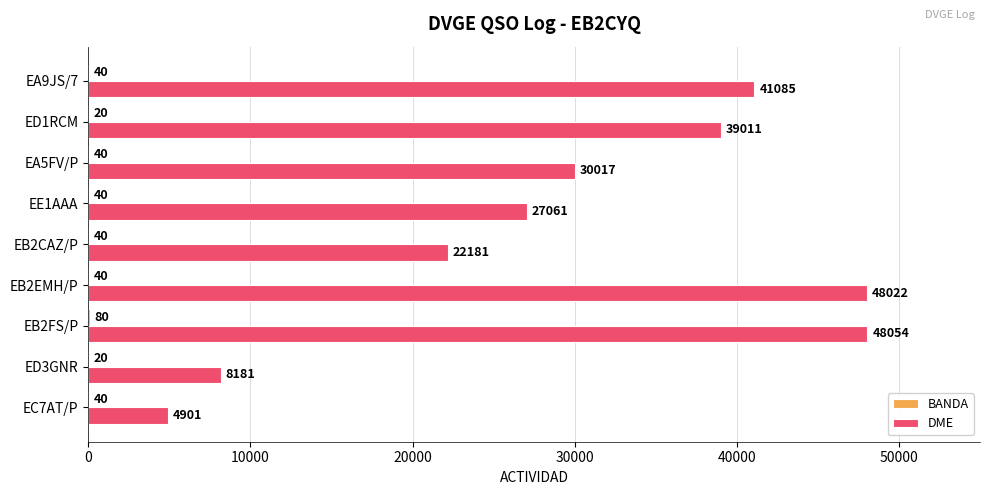

Read the DME value at EE1AAA.

27061